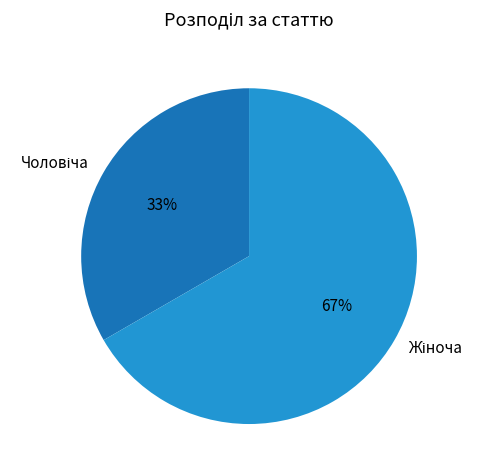

Is there any slice that represents more than half of the pie?

Yes